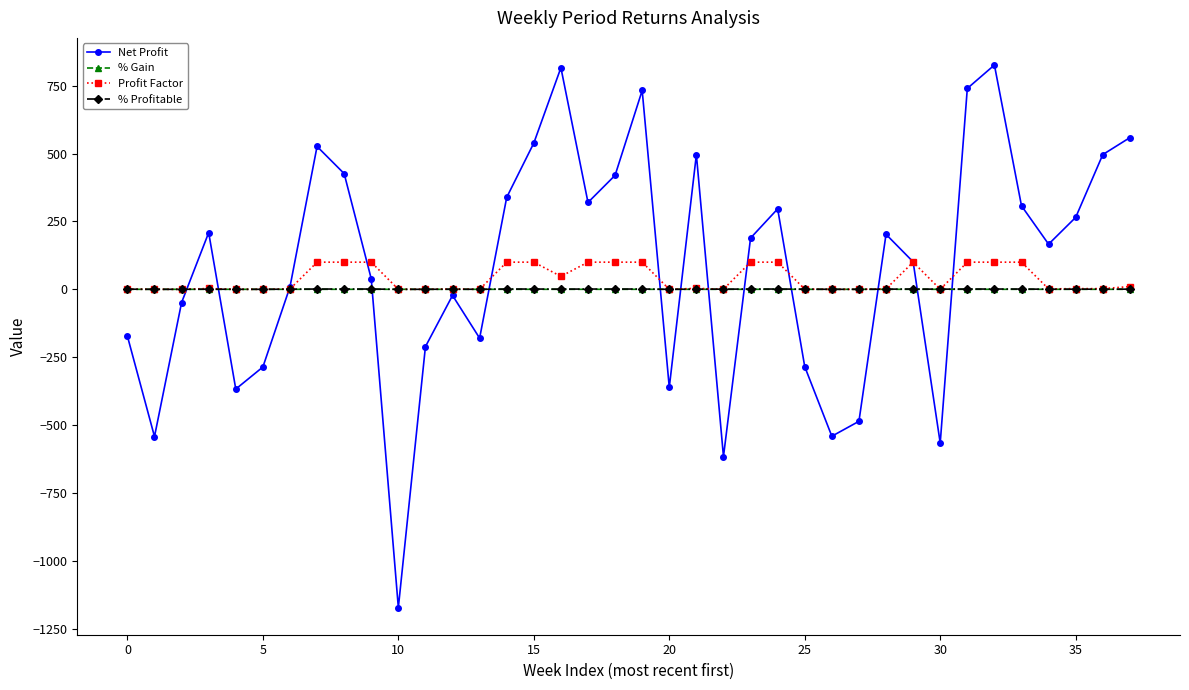

At how many categories does at least one series exceed 609?

4